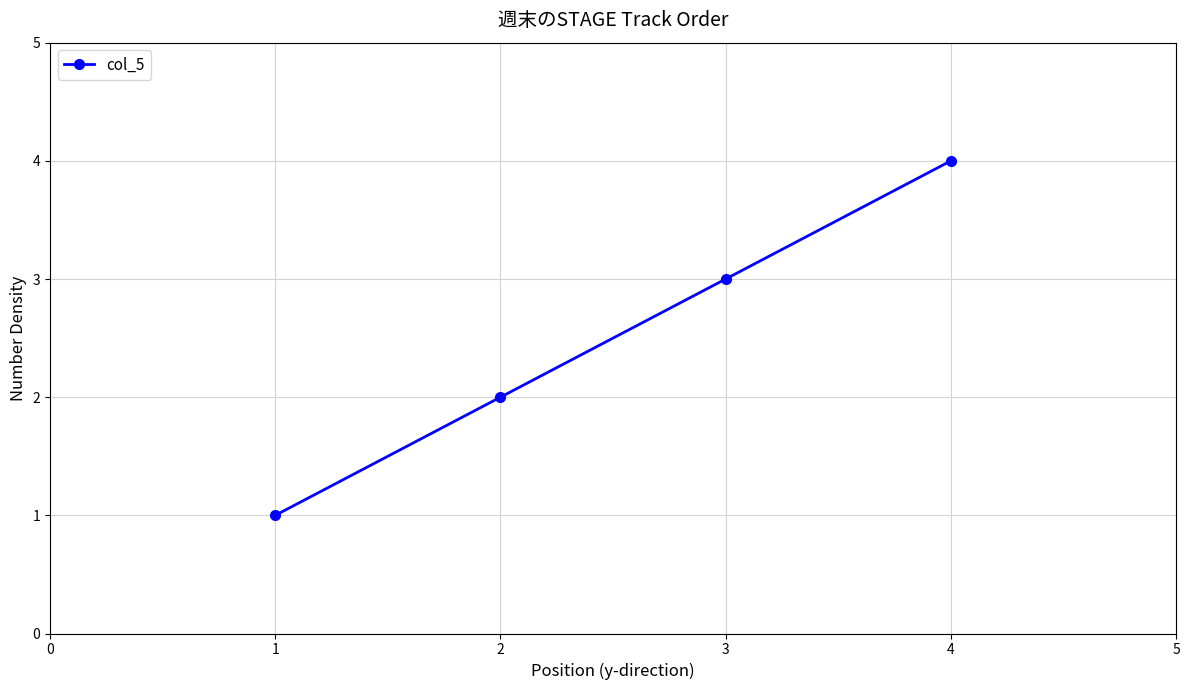

Rank the categories by value from lowest to highest.

1, 2, 3, 4